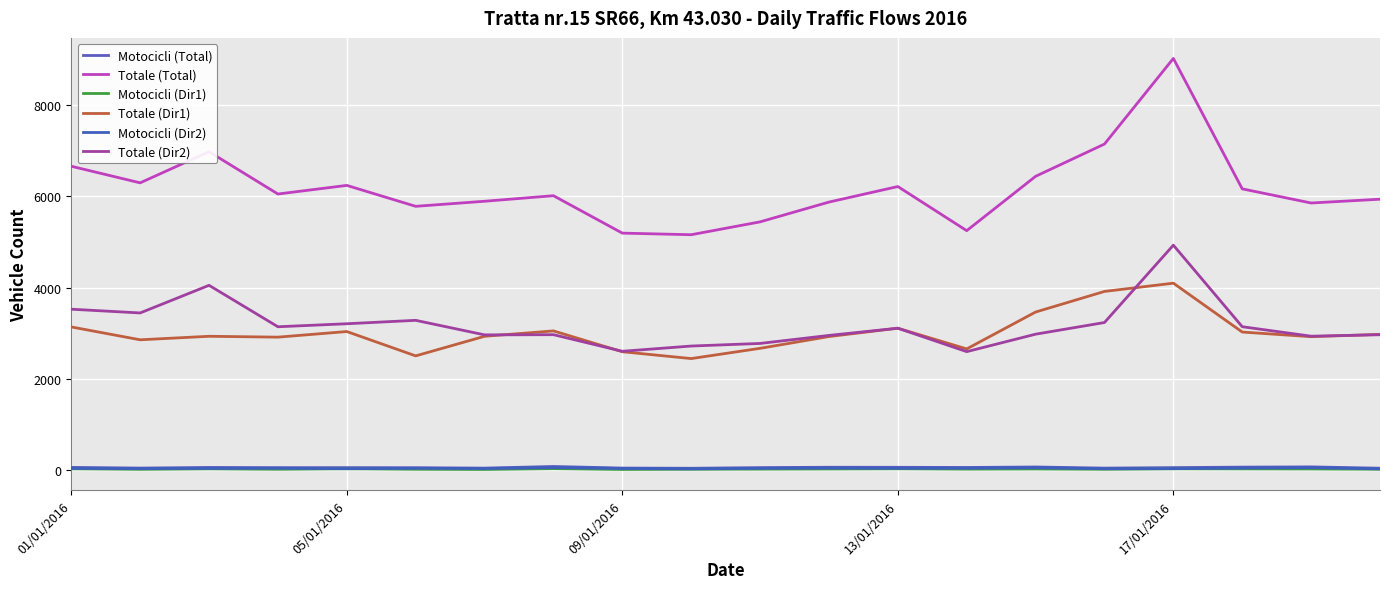

What are all the series names shown in the legend?

Motocicli (Total), Totale (Total), Motocicli (Dir1), Totale (Dir1), Motocicli (Dir2), Totale (Dir2)